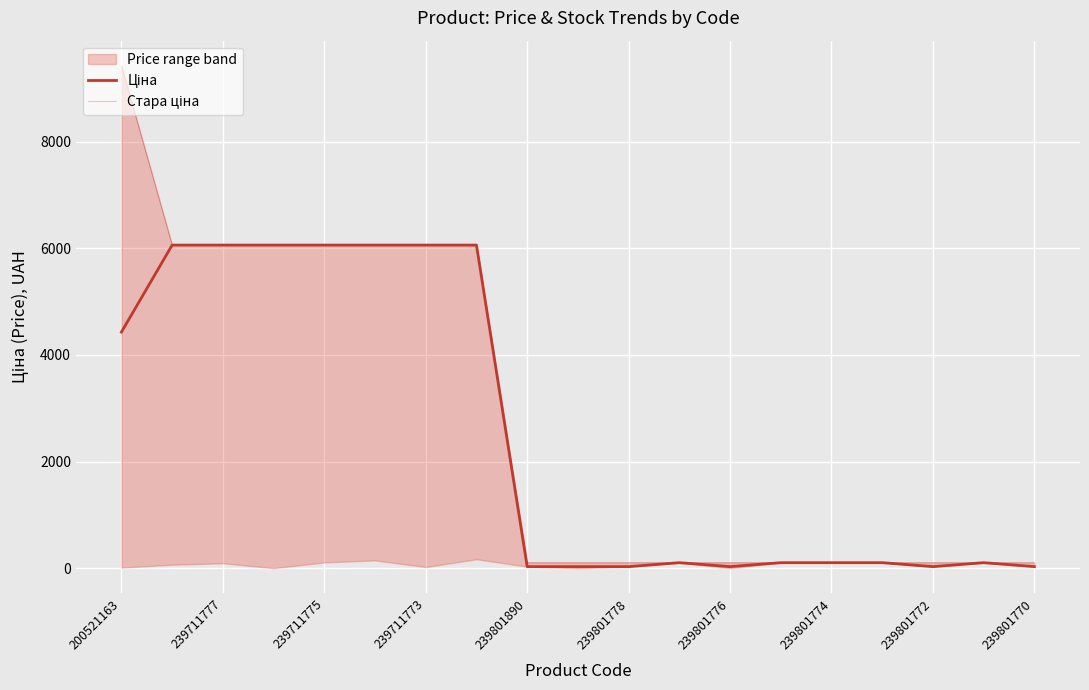

Which category has the lowest value in the Стара ціна series?

239801890